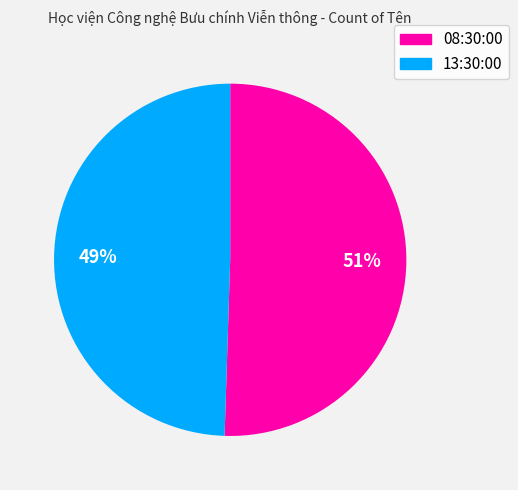

Is there any slice that represents more than half of the pie?

Yes